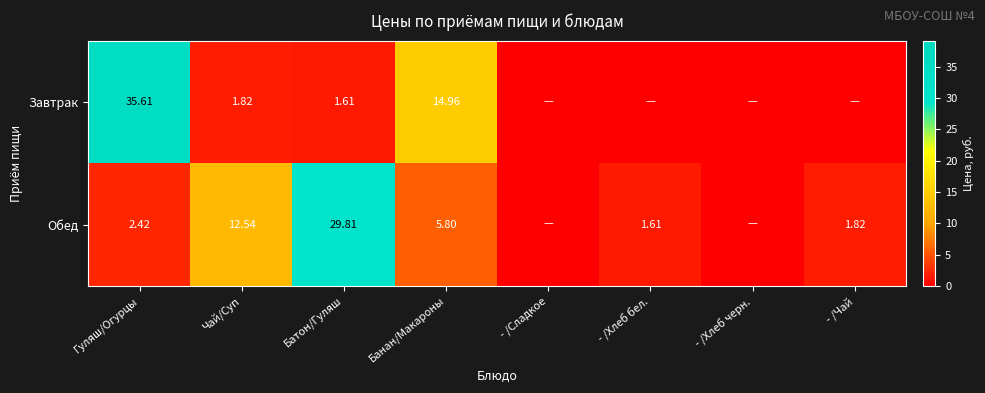

Which series changed the most between Чай/Суп and Банан/Макароны?

Завтрак